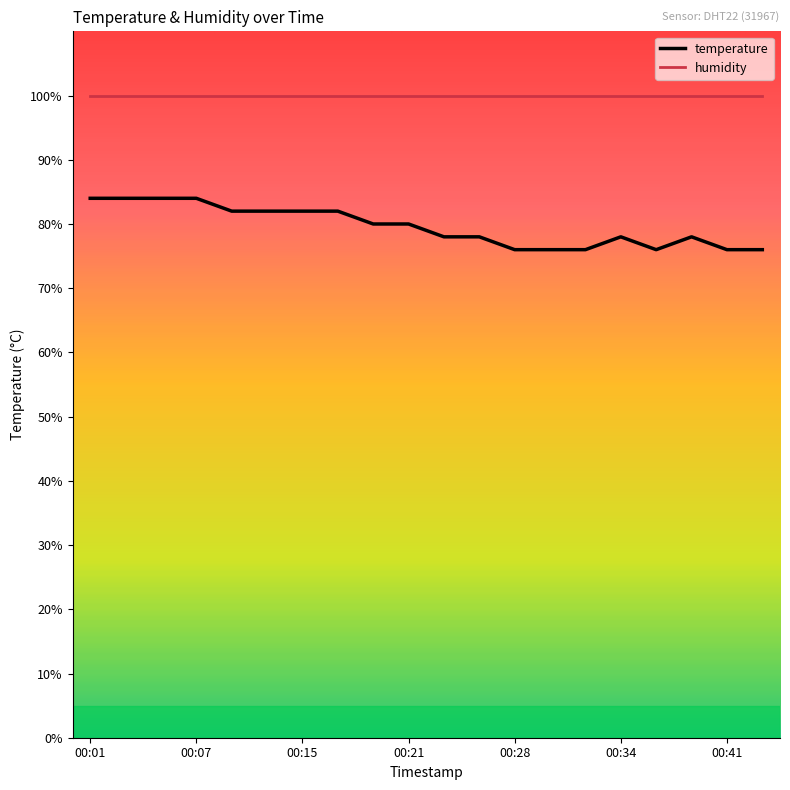

True or false: temperature and humidity intersect in this chart.

False